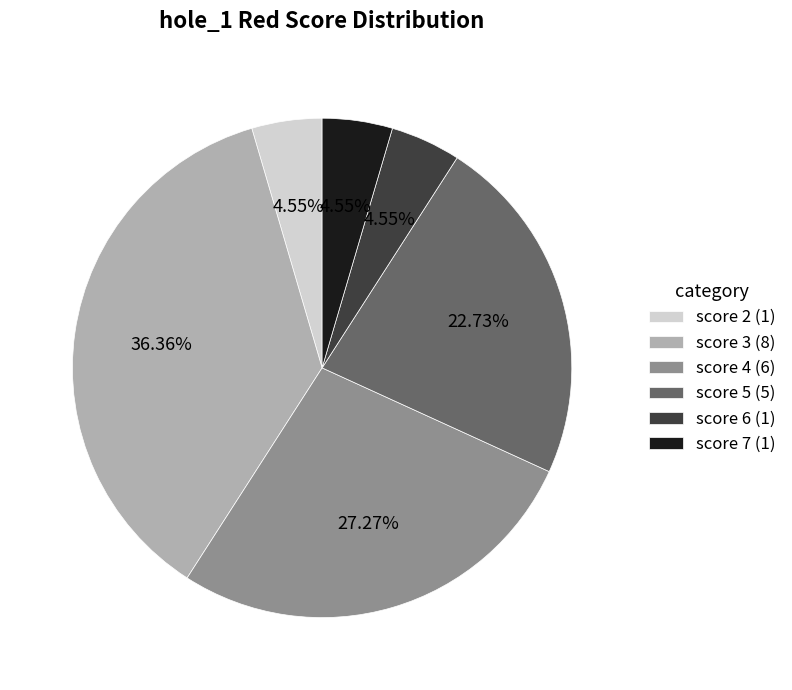

Combined, do score 2 (1) and score 6 (1) account for over 50%?

No